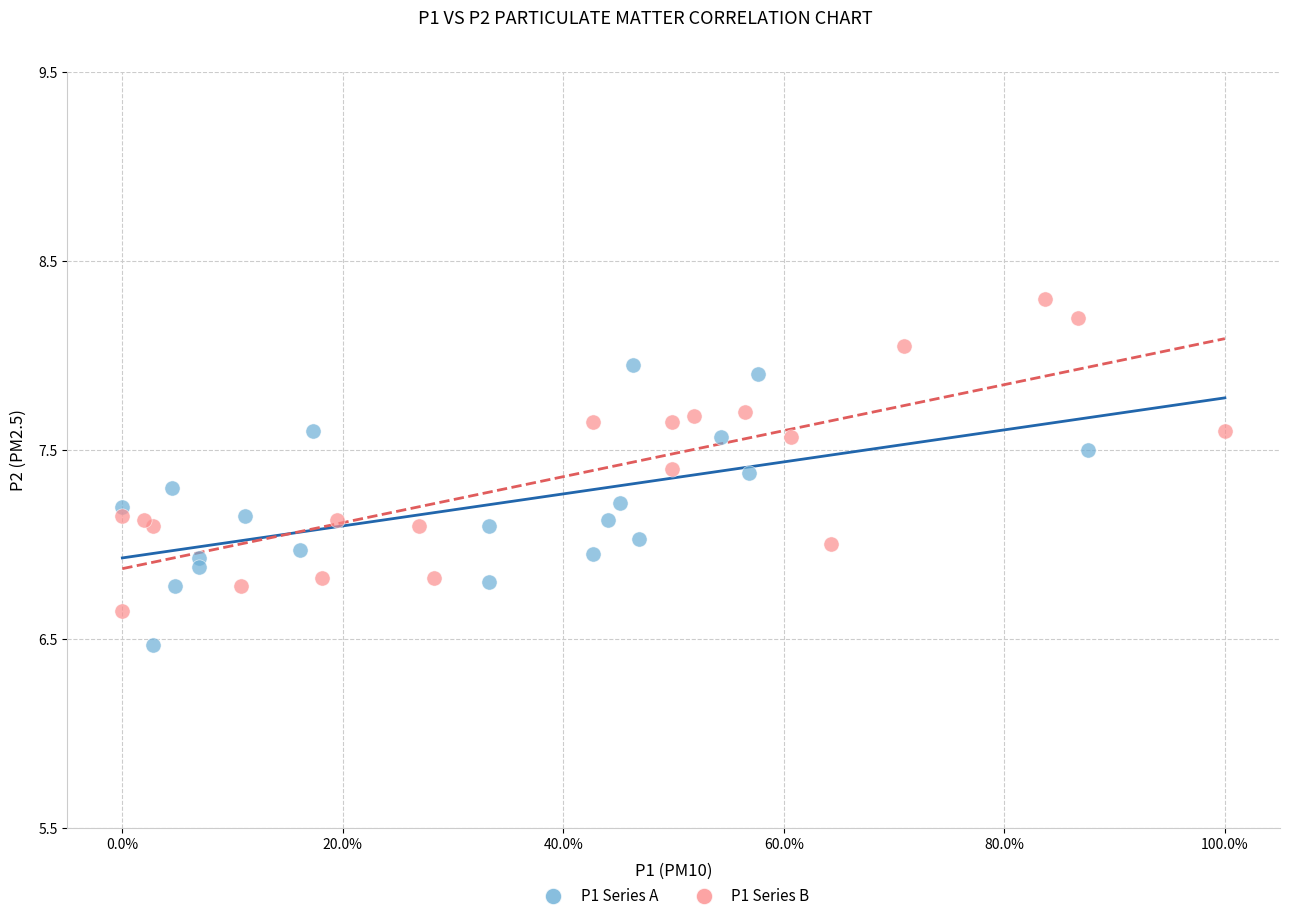

Which series has the widest spread of Y values?

P1 Series B